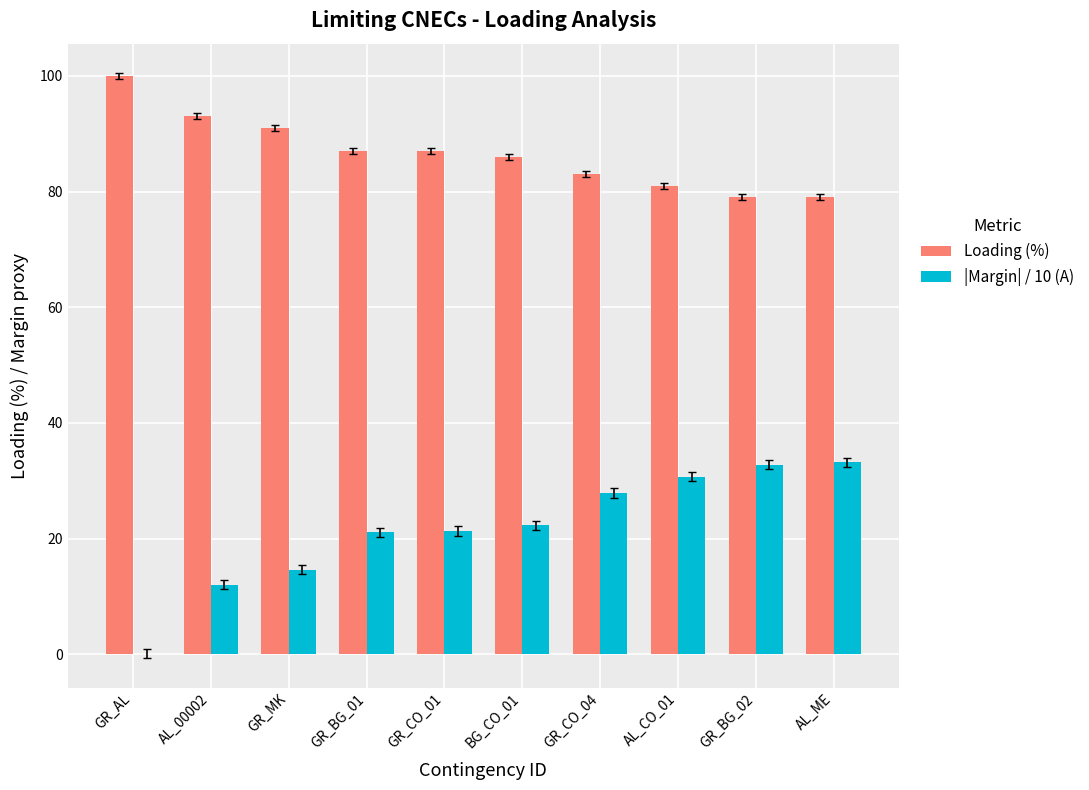

Which category has the highest value across all series?

GR_AL